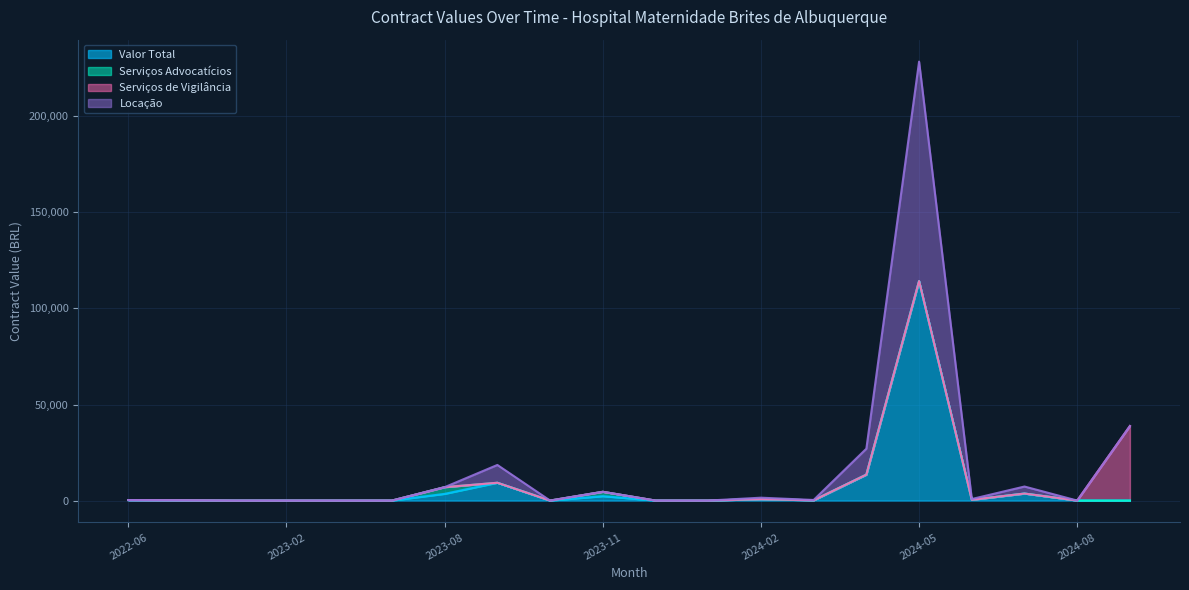

True or false: Locação and Valor Total cross at least once.

False